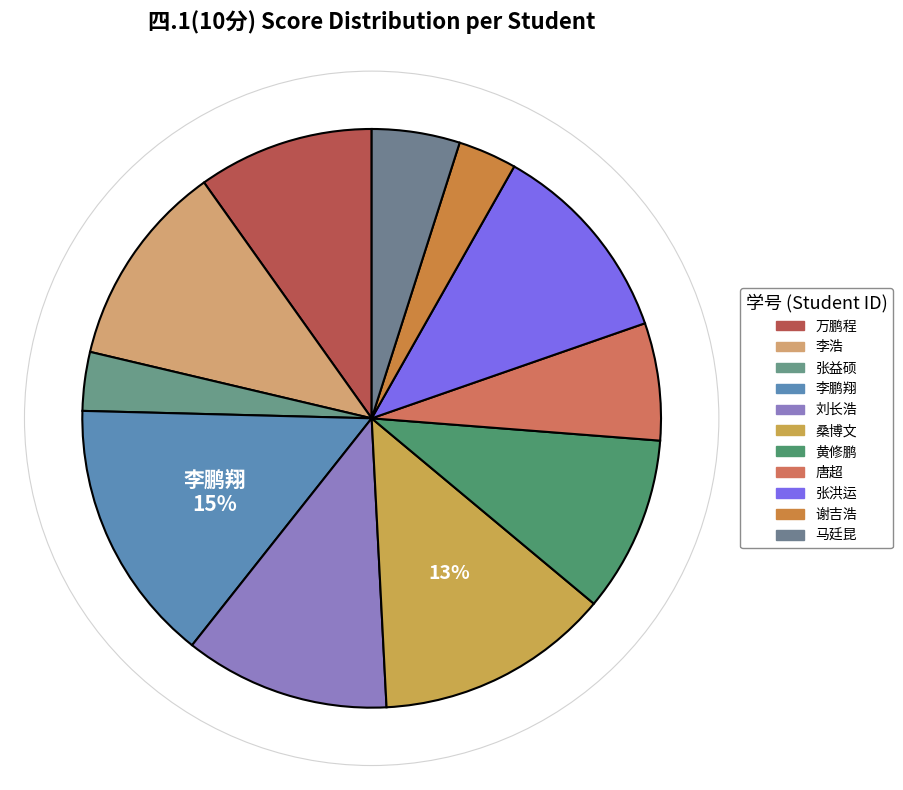

What is the largest slice in the pie chart?

李鹏翔